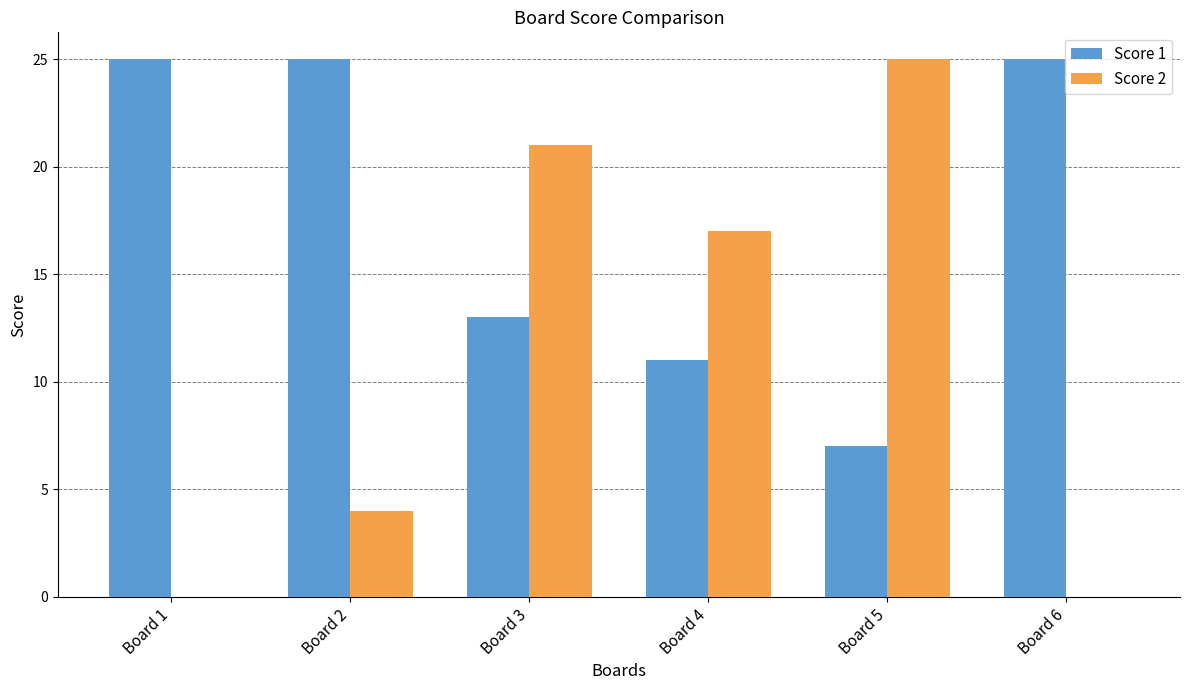

The value of Score 2 at Board 2 is 7. True or false?

False